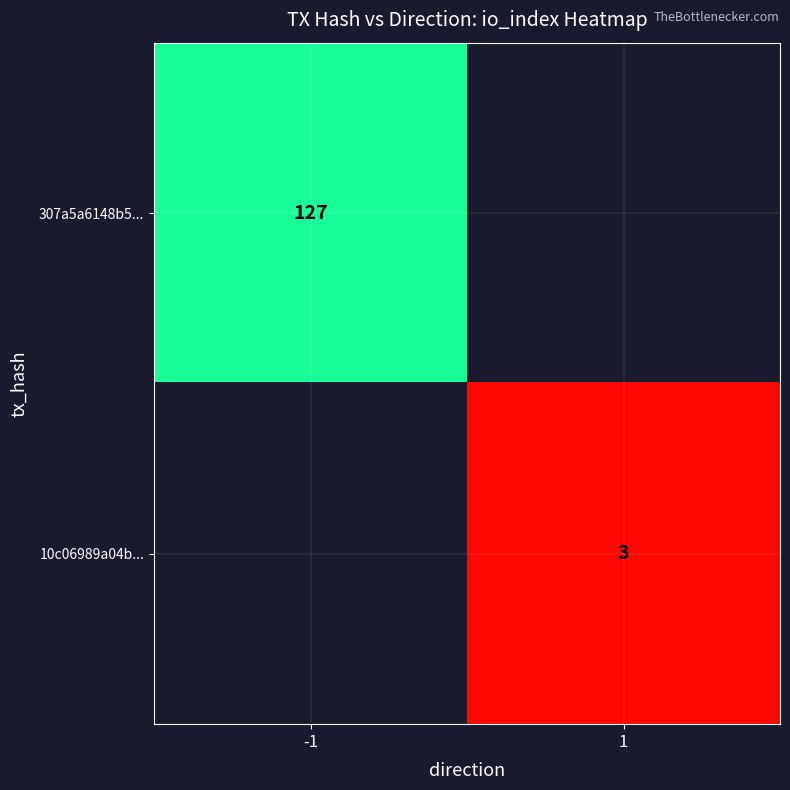

The value of 10c06989a04b... at 1 is 4. True or false?

False